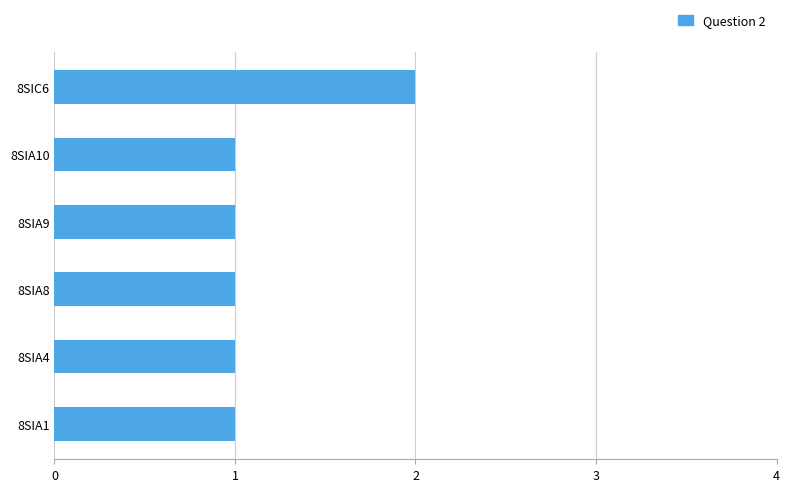

Which has a higher value, 8SIA4 or 8SIC6?

8SIC6